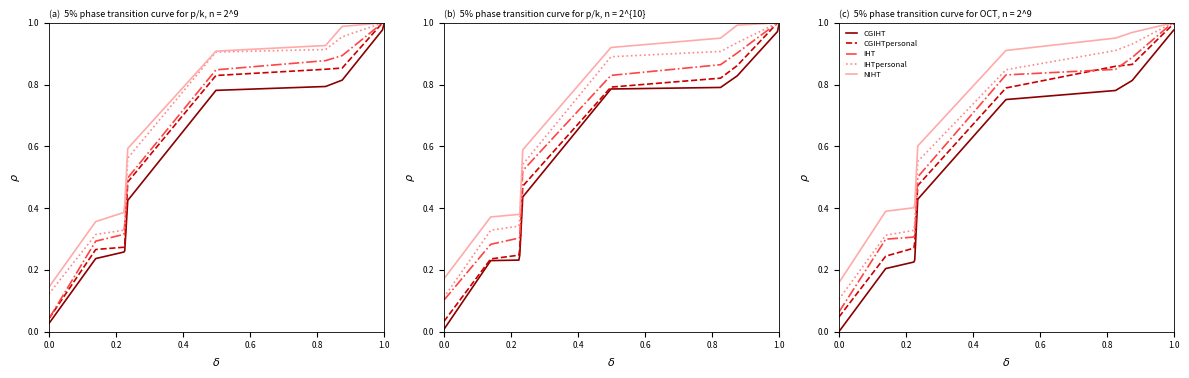

Between 6 and 8, which series saw the biggest shift?

CGIHT